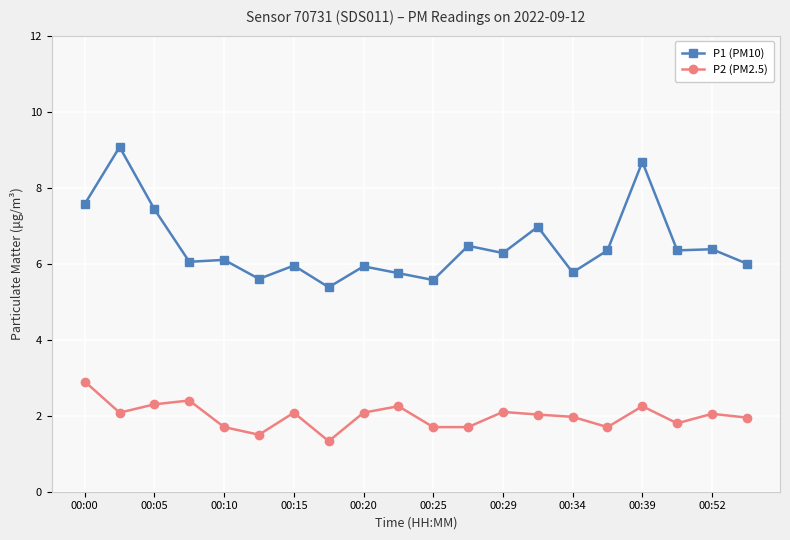

What is the difference between the maximum and minimum values in the P1 (PM10) series?

3.7